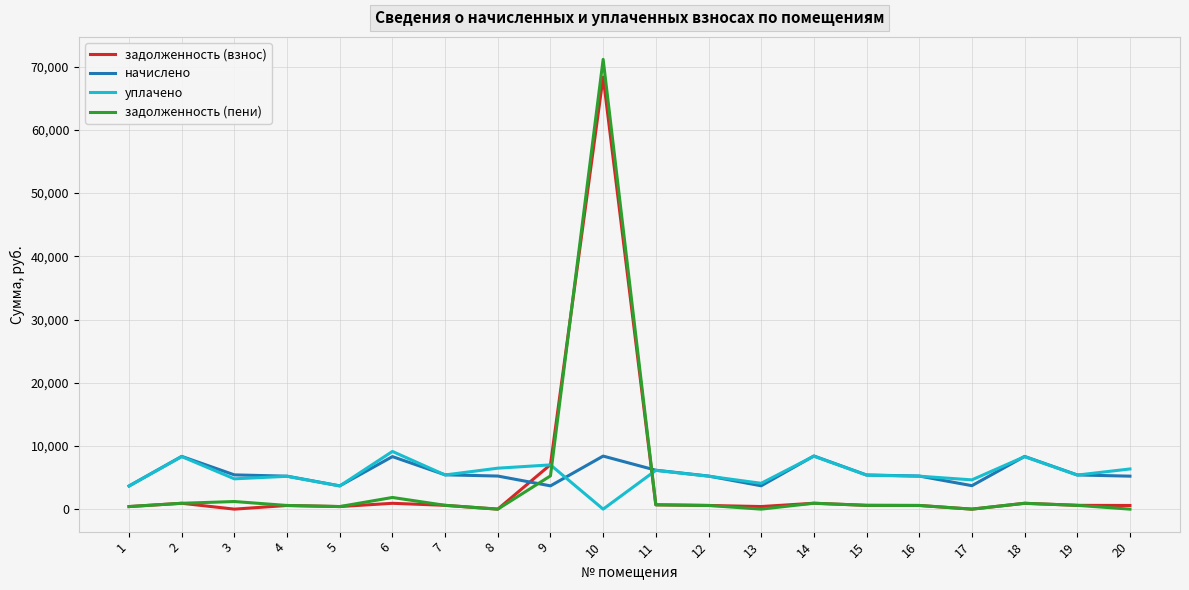

True or false: уплачено and задолженность (пени) intersect in this chart.

True